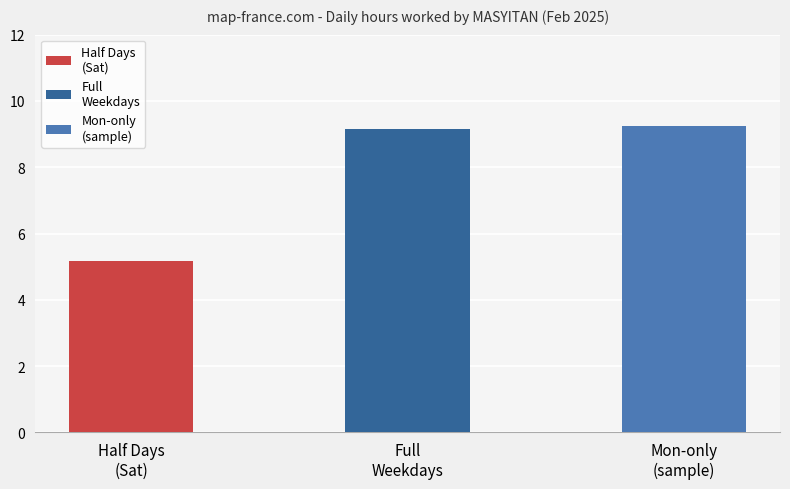

Are the bars grouped side by side (vs. stacked)?

No